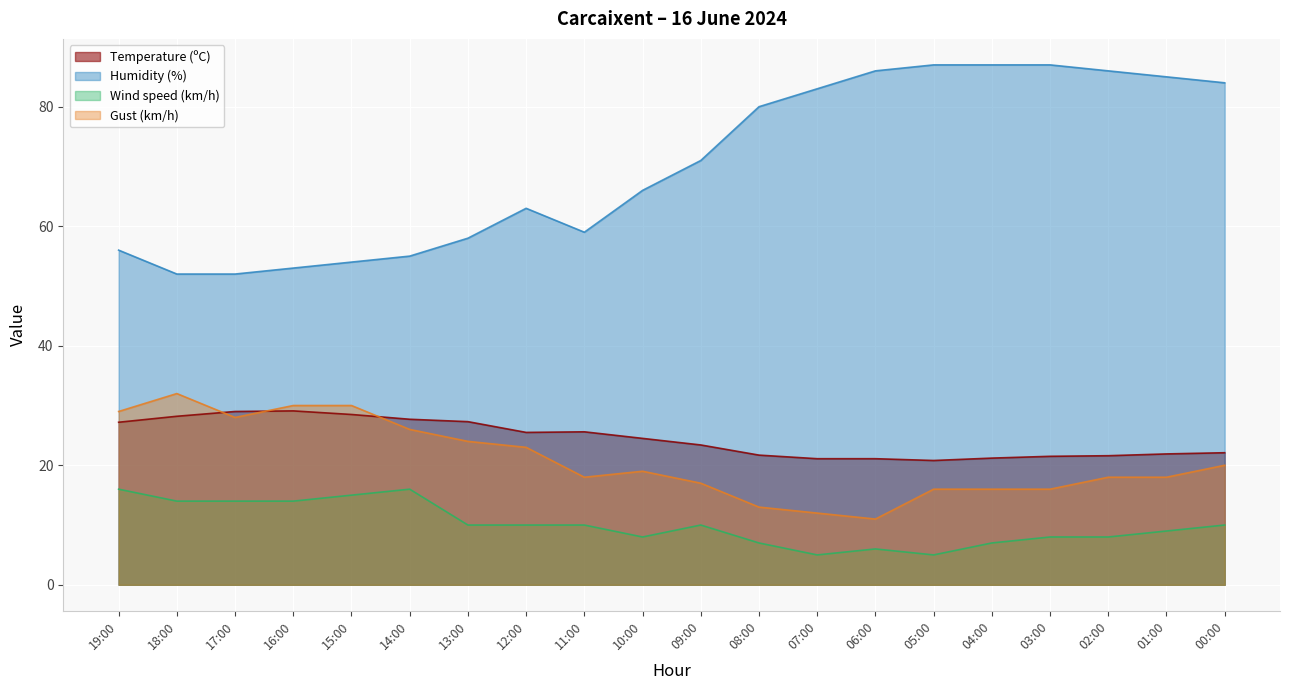

How many lines are shown in the chart?

4